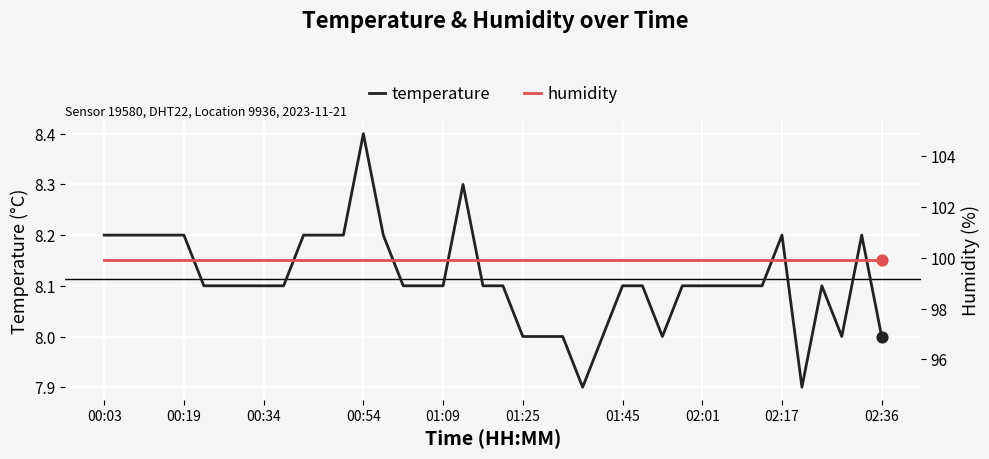

What are all the series names shown in the legend?

temperature, humidity